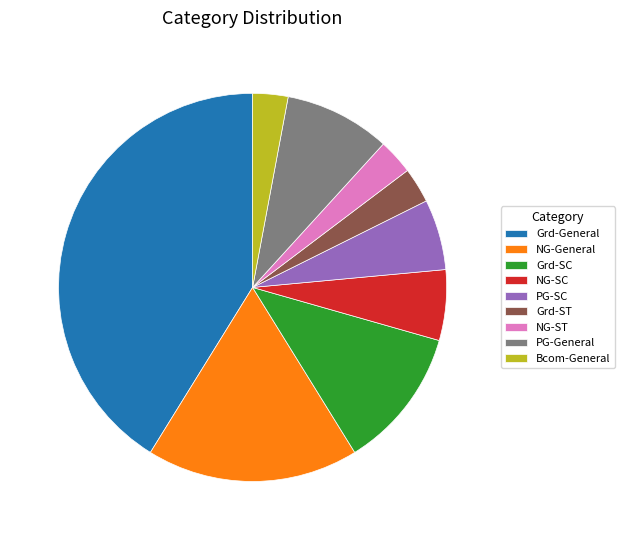

Is it true that Grd-General is 41% of the pie?

True